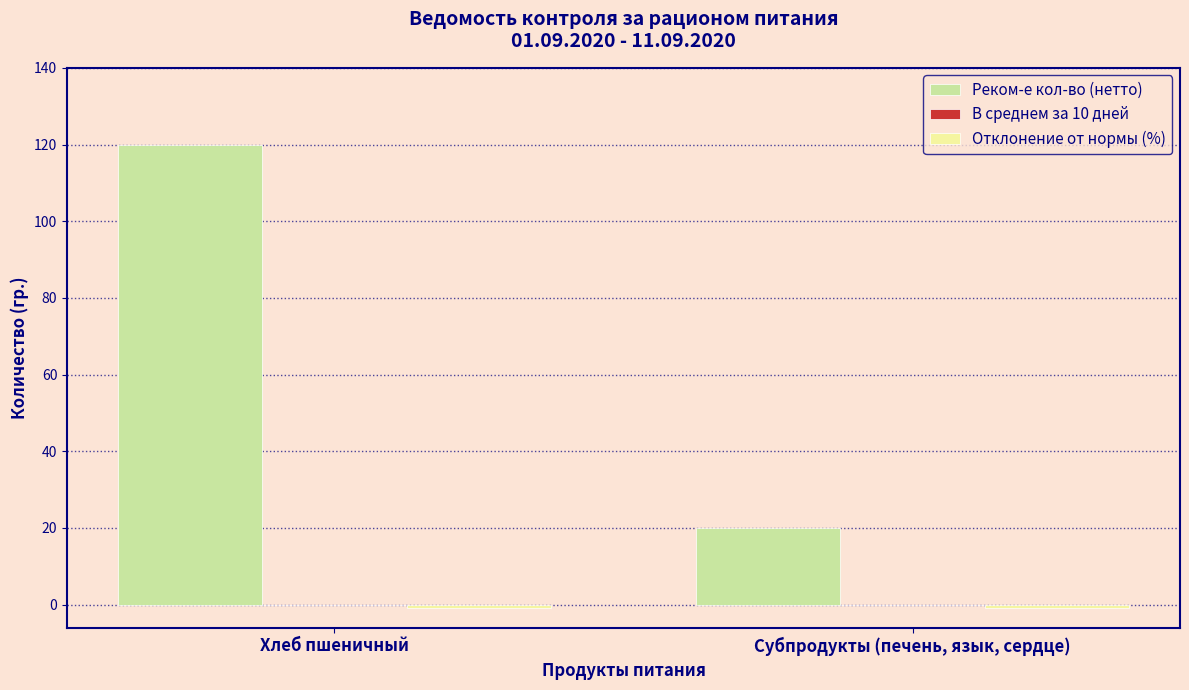

What is the greatest value displayed?

120